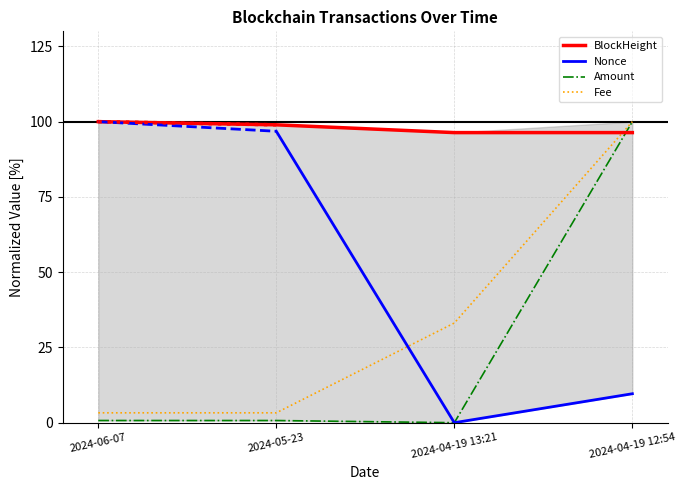

How many intersections are there between Fee and BlockHeight?

1